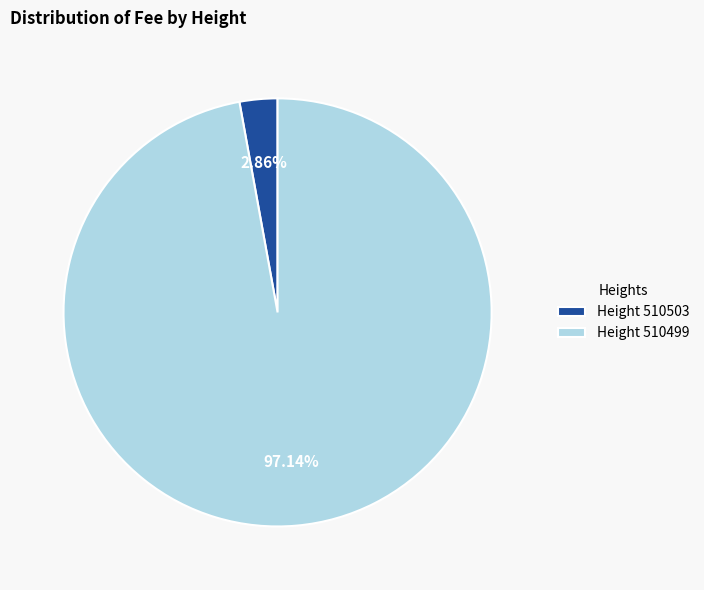

Which category has the biggest portion of the pie?

Height 510499